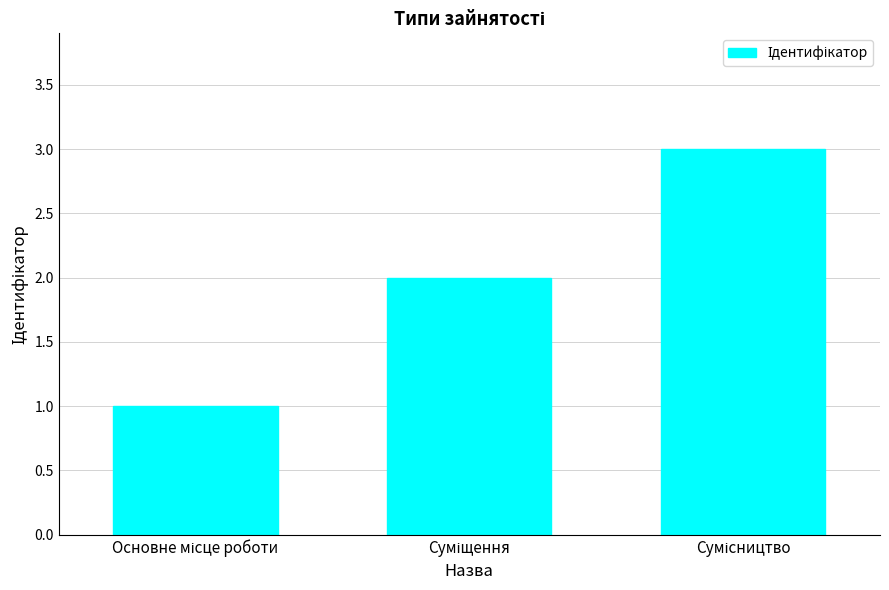

How many data points are less than 2?

1